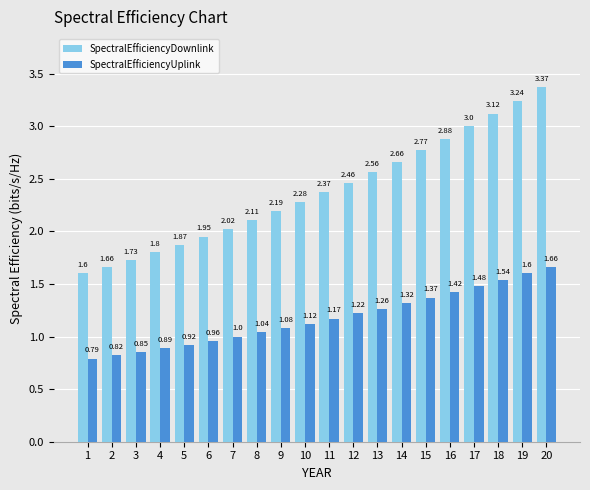

What value does the SpectralEfficiencyUplink series have at 6?

1.0